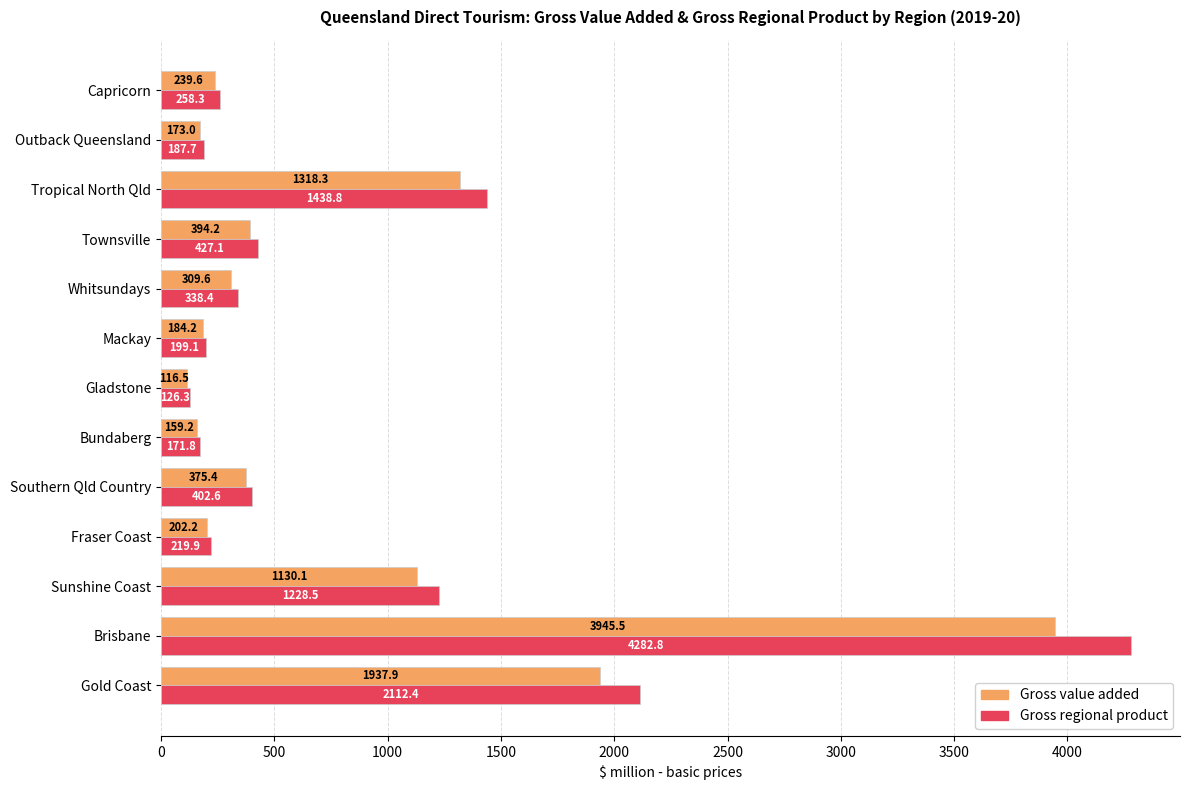

Which series changed the most between Brisbane and Southern Qld Country?

Gross regional product